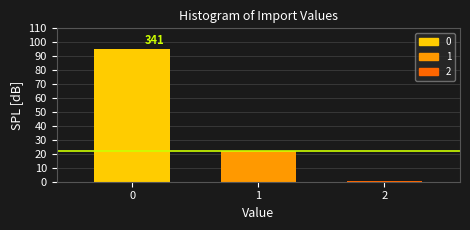

Reading left to right, transcribe all the data shown in this chart.

0=95.0	1=21.7	2=0.3